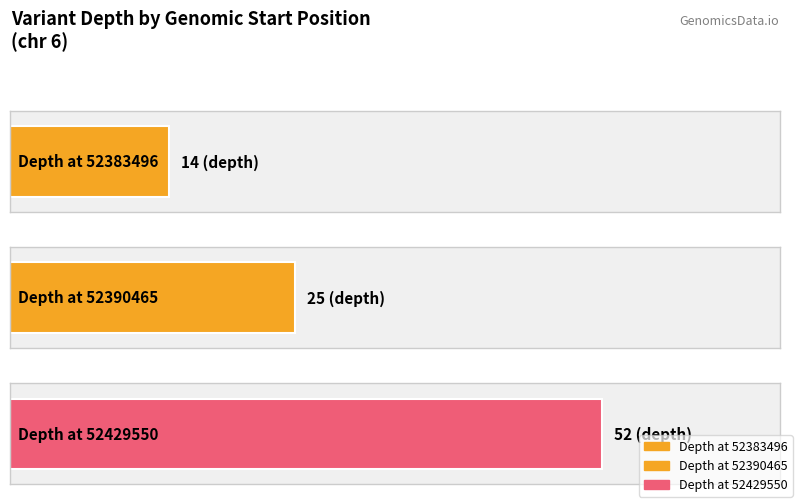

Rank the categories by value from lowest to highest.

52383496, 52390465, 52429550